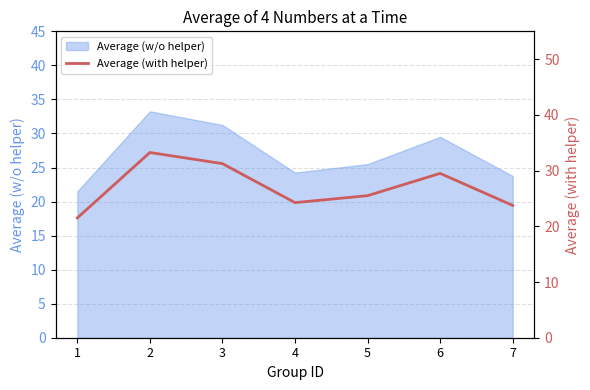

How many lines are shown in the chart?

1